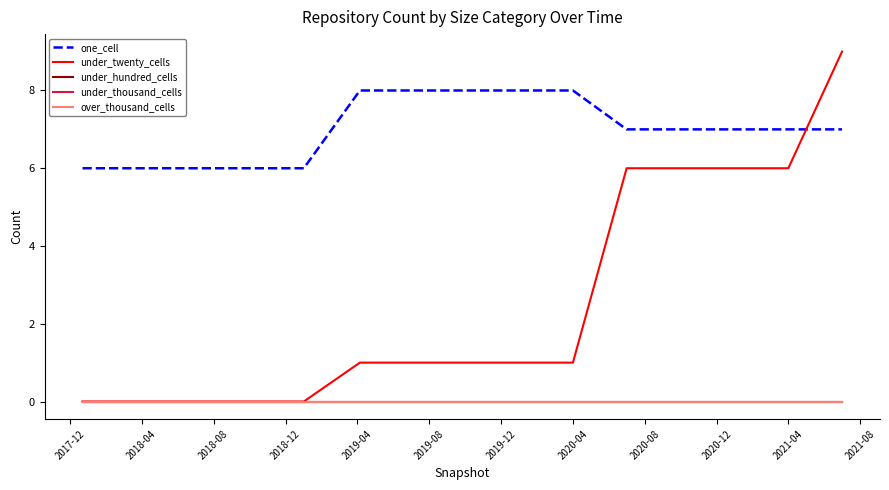

Reading right to left, extract all data points from this chart.

one_cell: 7	7	7	7	7	8	8	8	8	8	6	6	6	6	6
under_twenty_cells: 9	6	6	6	6	1	1	1	1	1	0	0	0	0	0
under_hundred_cells: 0	0	0	0	0	0	0	0	0	0	0	0	0	0	0
under_thousand_cells: 0	0	0	0	0	0	0	0	0	0	0	0	0	0	0
over_thousand_cells: 0	0	0	0	0	0	0	0	0	0	0	0	0	0	0